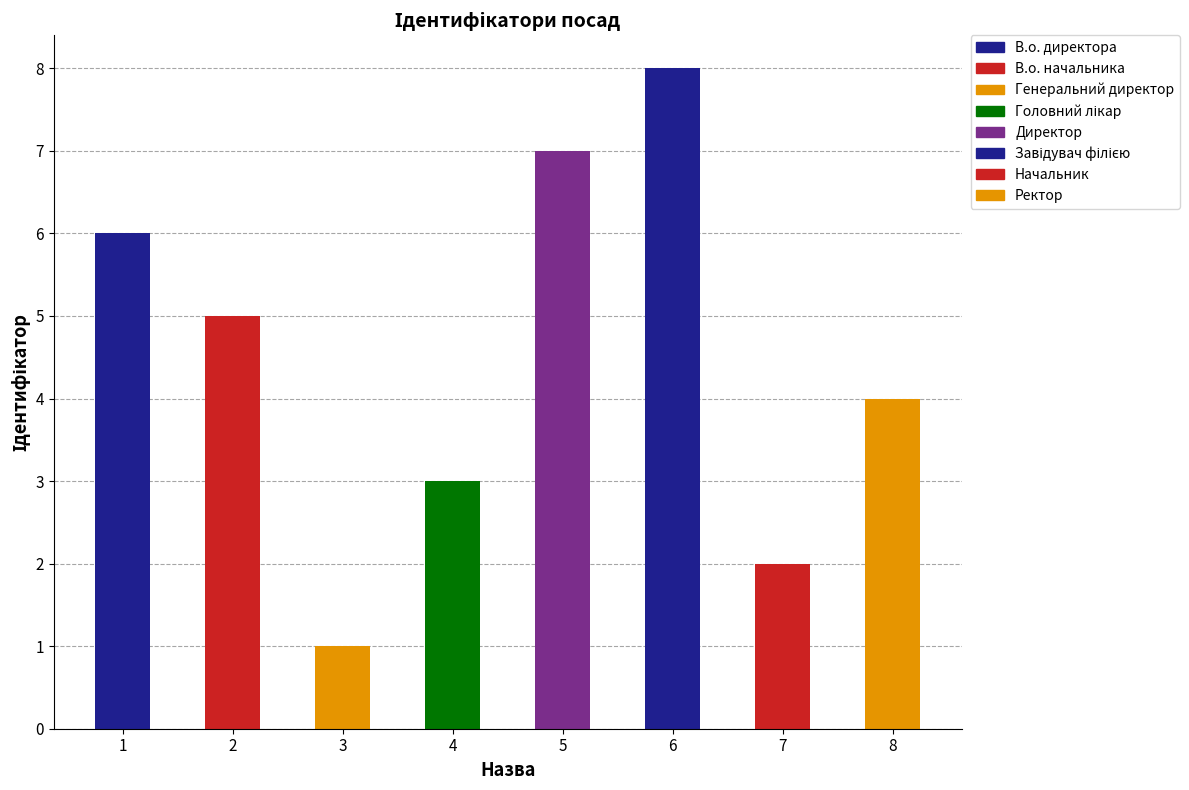

Approximately how many times larger is the value at Ректор compared to Начальник?

2.0